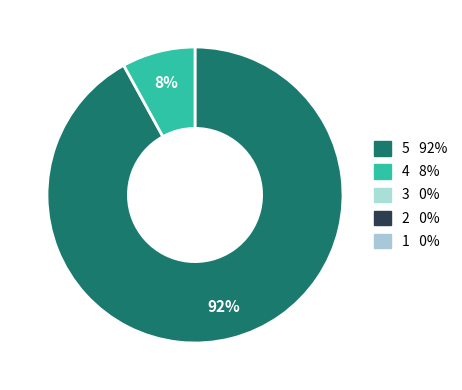

To the nearest percent, what is the difference between the largest and smallest slice percentages?

84%